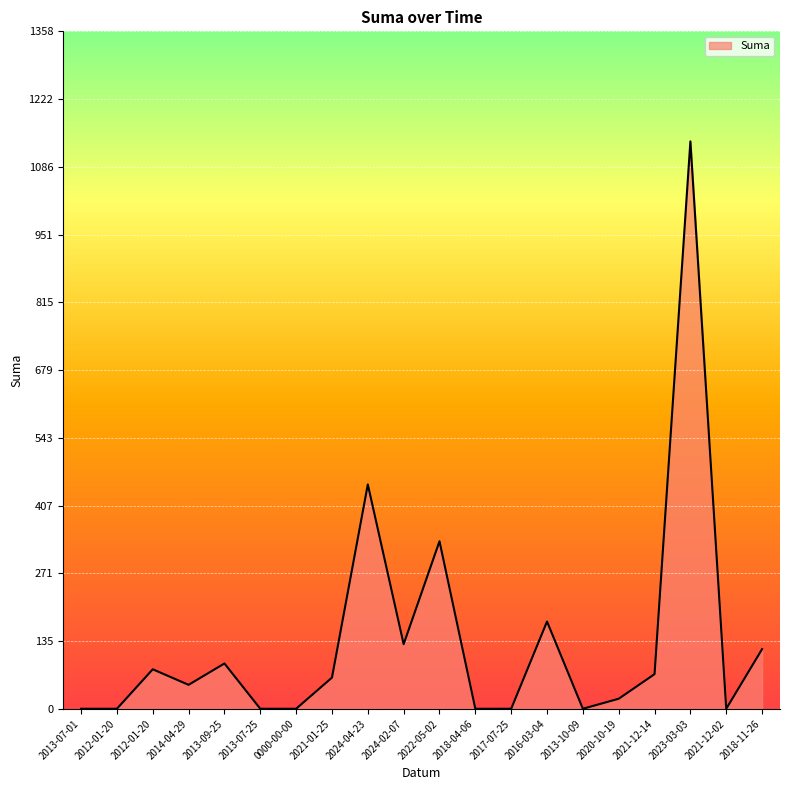

What is the greatest value displayed?

1138.0